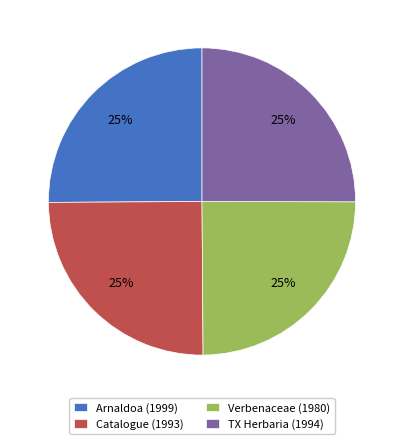

True or false: Catalogue (1993) accounts for 16% of the total.

False